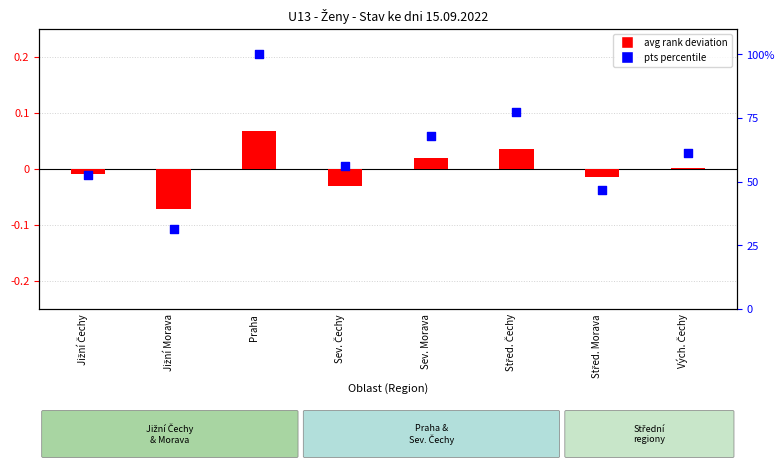

At which category is the sum across all series the highest?

Praha